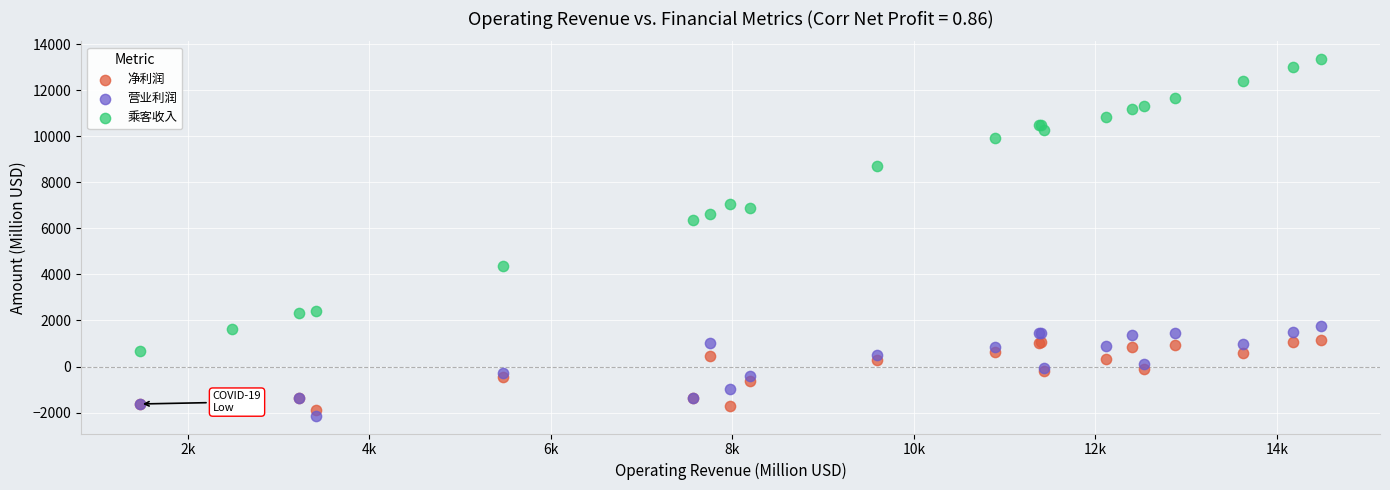

What are all the series names shown in the legend?

净利润, 营业利润, 乘客收入